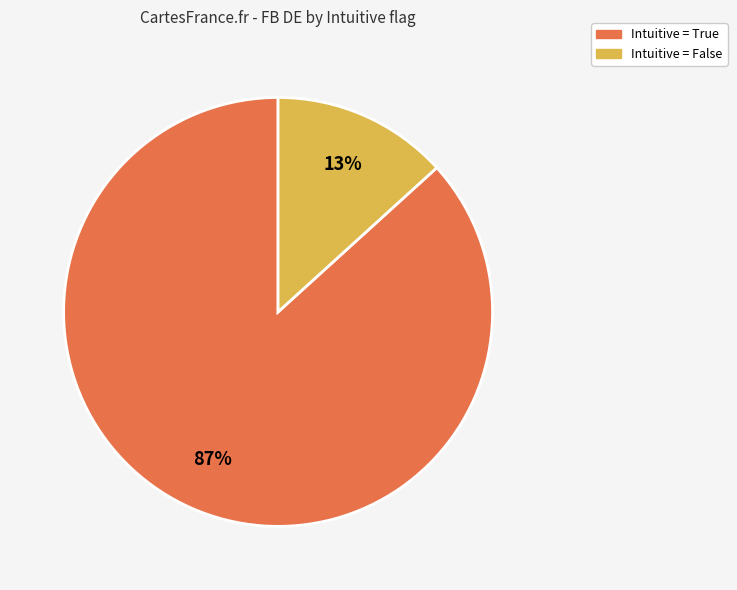

How many slices are in this pie chart?

2